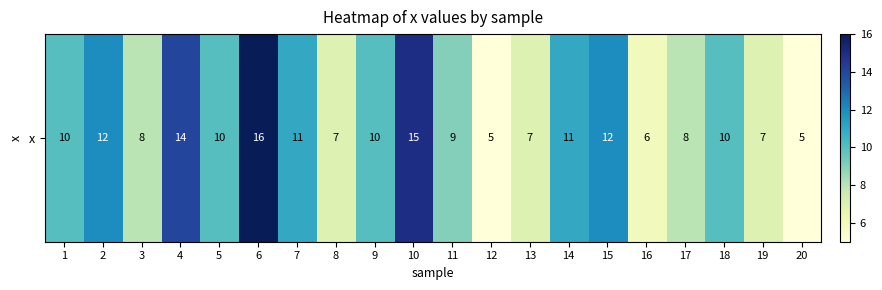

Which label corresponds to the smallest value in the chart?

12